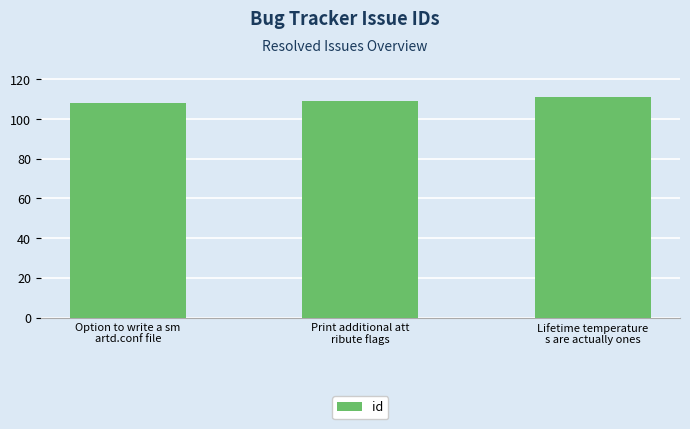

Reading left to right, extract all data points from this chart.

108	109	111